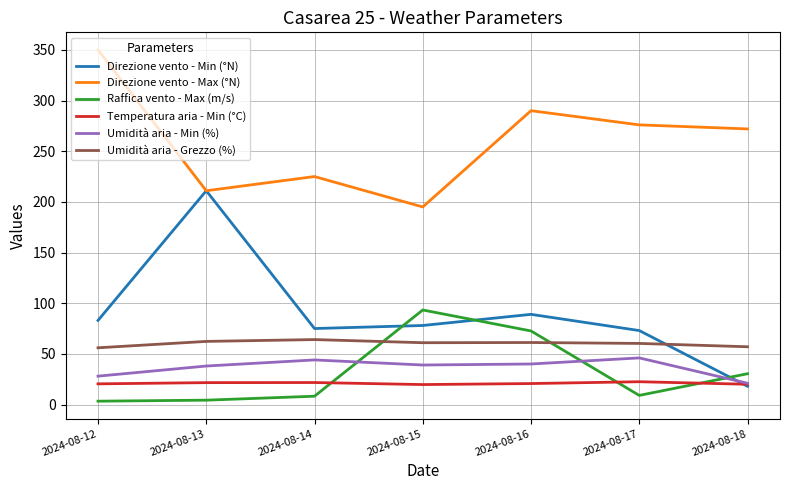

Is this an area chart (filled region under the line)?

No